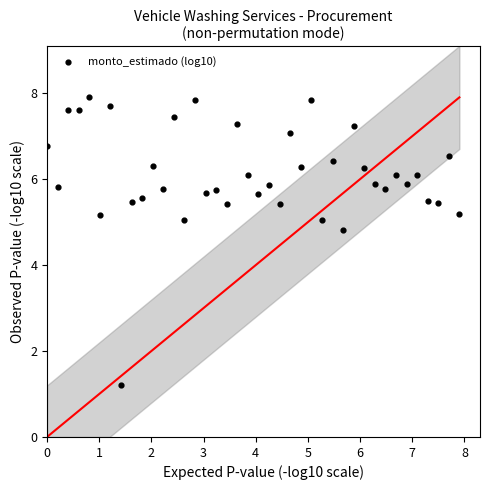

What is the range of Y values (max minus min)?

6.7